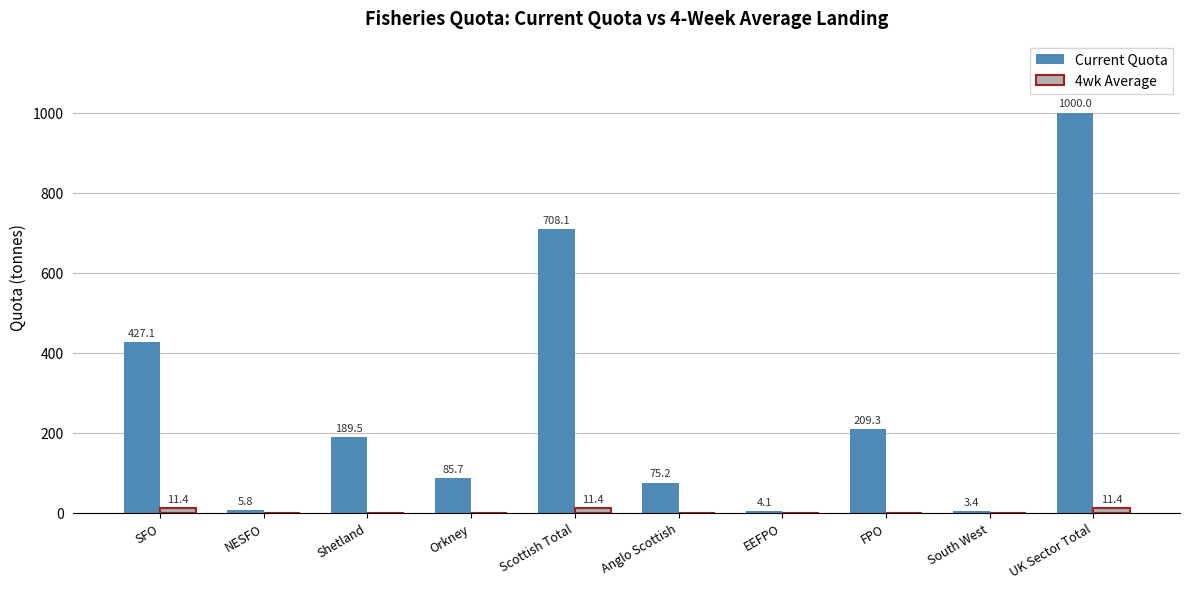

Between SFO and EEFPO, which series saw the biggest shift?

Current Quota